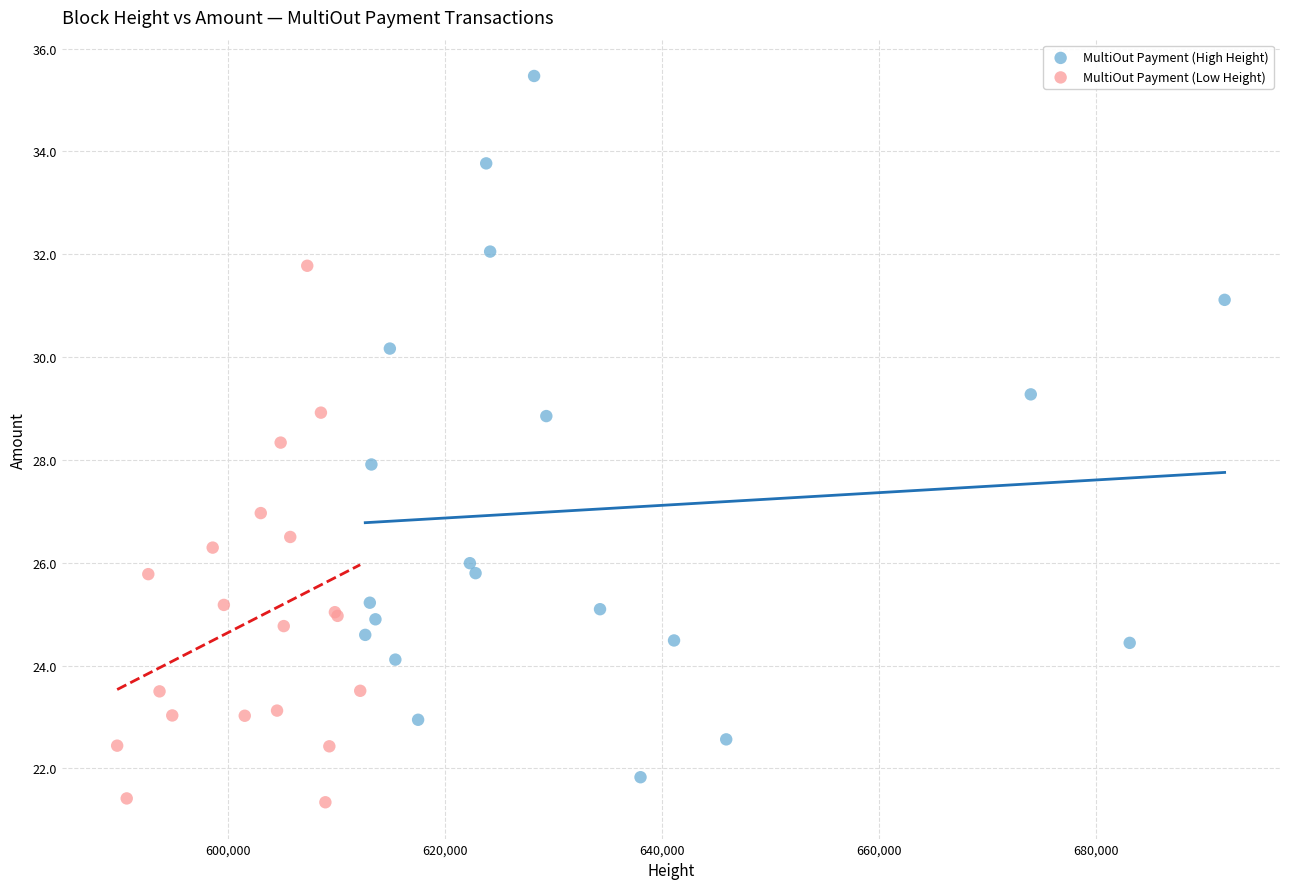

What are all the series names shown in the legend?

MultiOut Payment (High Height), MultiOut Payment (Low Height)